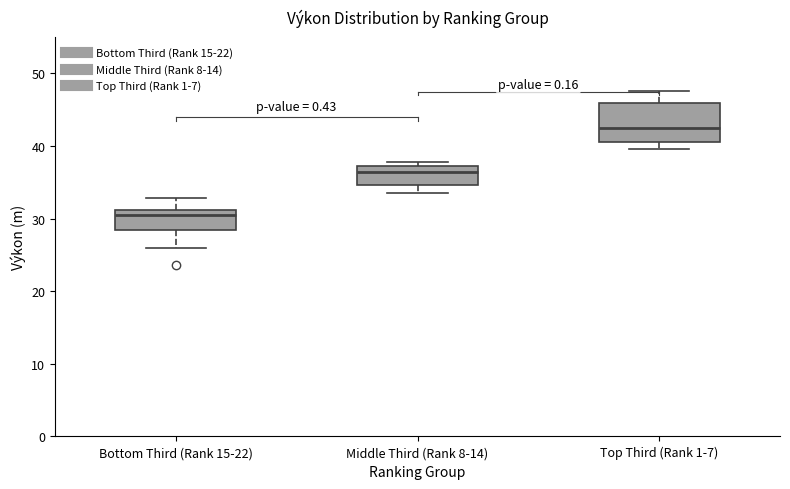

Which box has the highest median line?

Top Third (Rank 1-7)